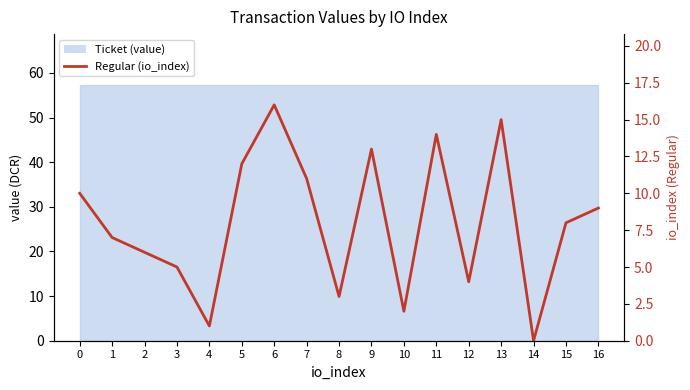

Rank the categories by value from lowest to highest.

14, 4, 10, 8, 12, 3, 2, 1, 15, 16, 0, 7, 5, 9, 11, 13, 6